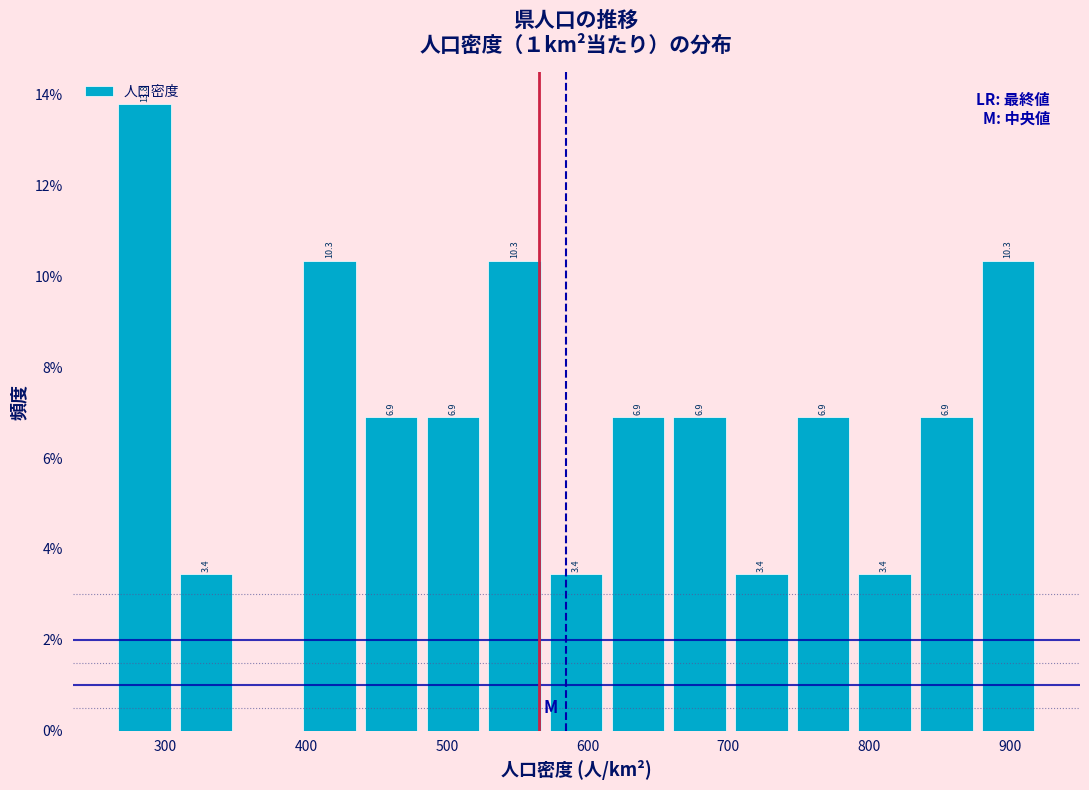

Which range on the x-axis has the tallest bar?

260 to 310